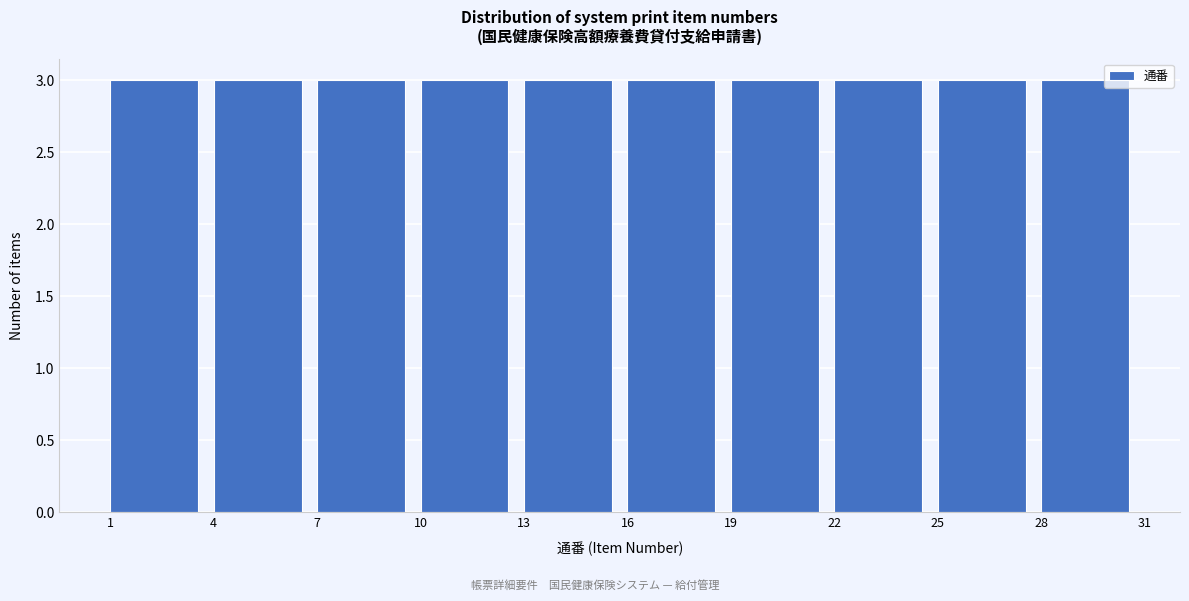

What is the height of the bar covering 13 to 16 on the x-axis? The values are not printed on the chart, so give them approximately, as read against the axis.

3